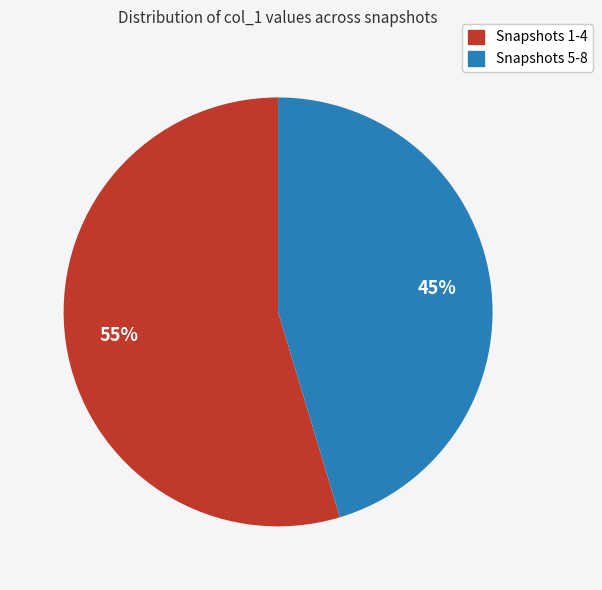

To the nearest percent, what is the average slice percentage?

50%